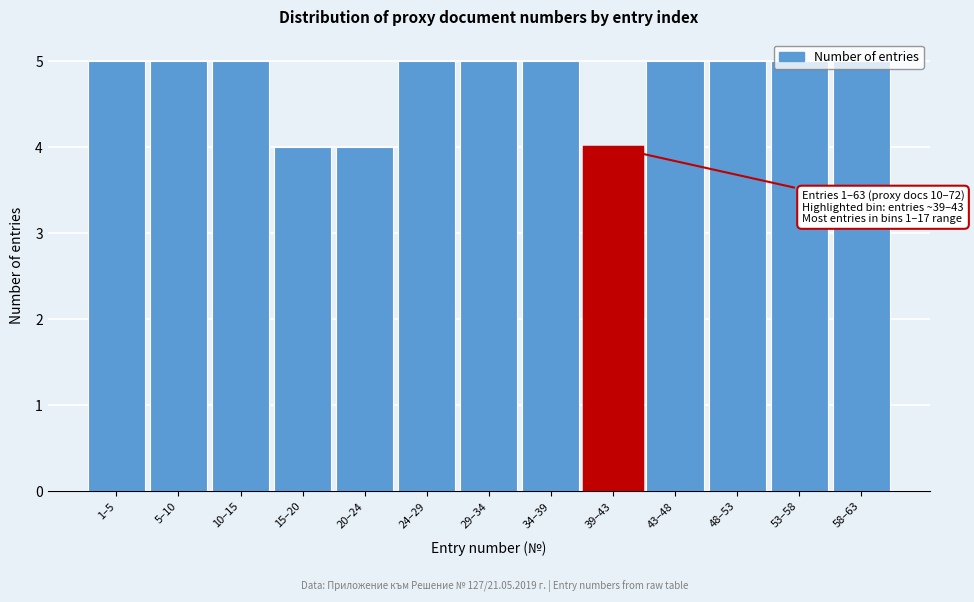

Is it true that the value at 48–53 is 8?

False